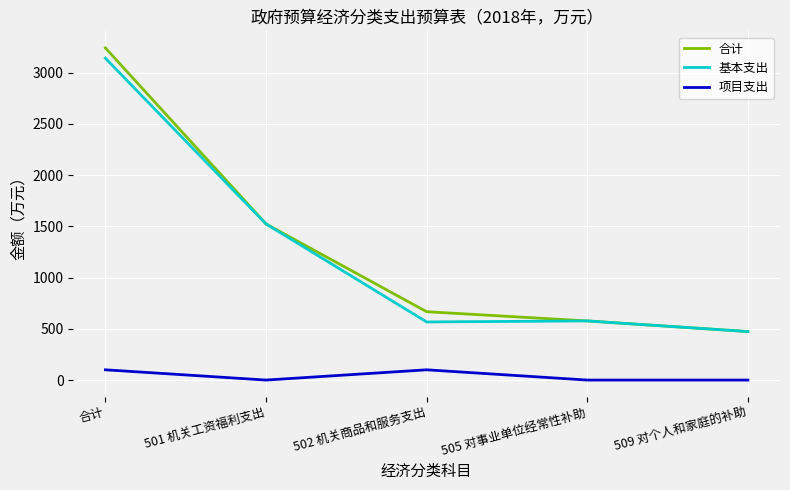

Rank the series by their maximum value, from lowest to highest.

项目支出, 基本支出, 合计